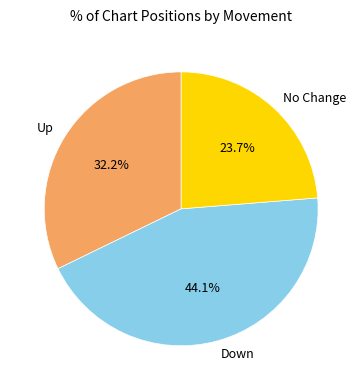

Does any single category account for the majority?

No